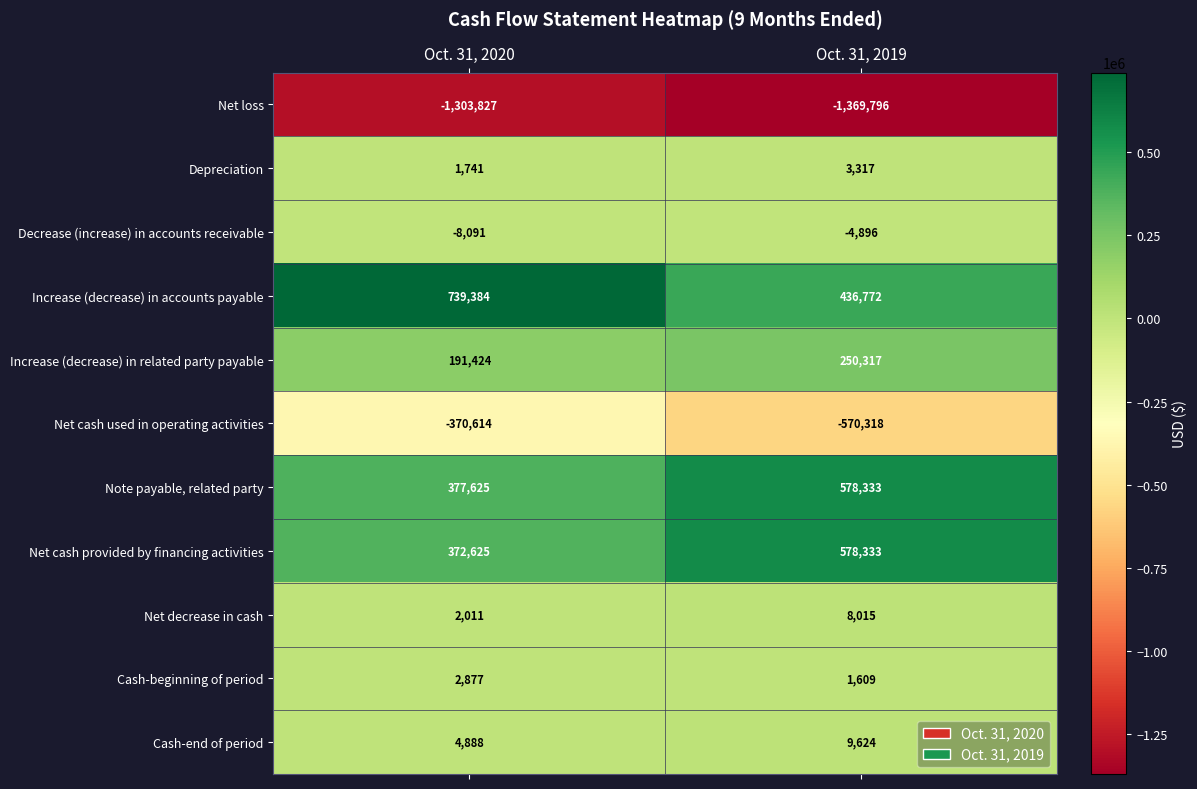

Is the value of Cash-beginning of period at Oct. 31, 2020 greater than the value of Net decrease in cash at Oct. 31, 2019?

No